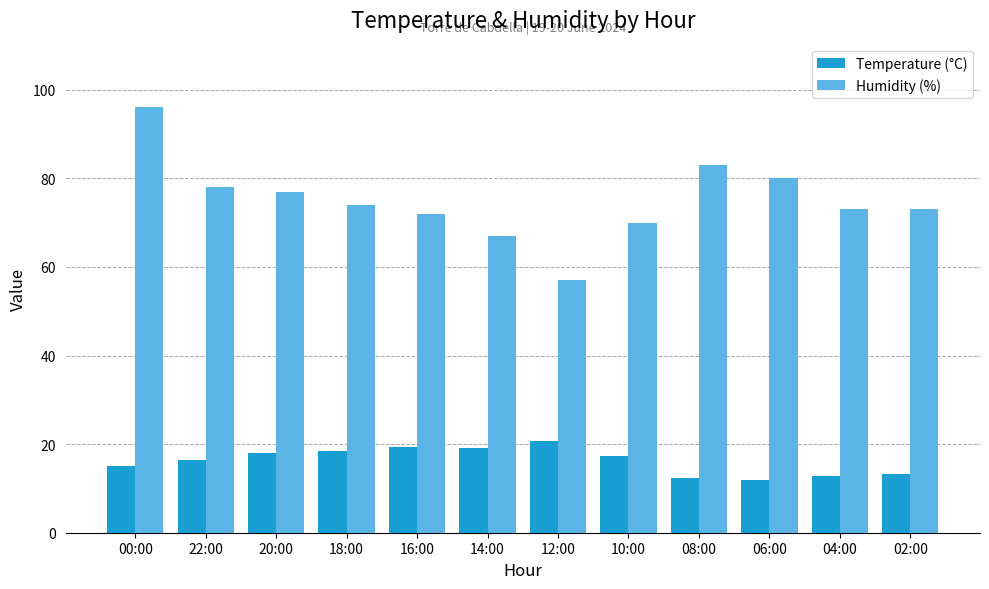

Between 16:00 and 14:00, which series saw the biggest shift?

Humidity (%)